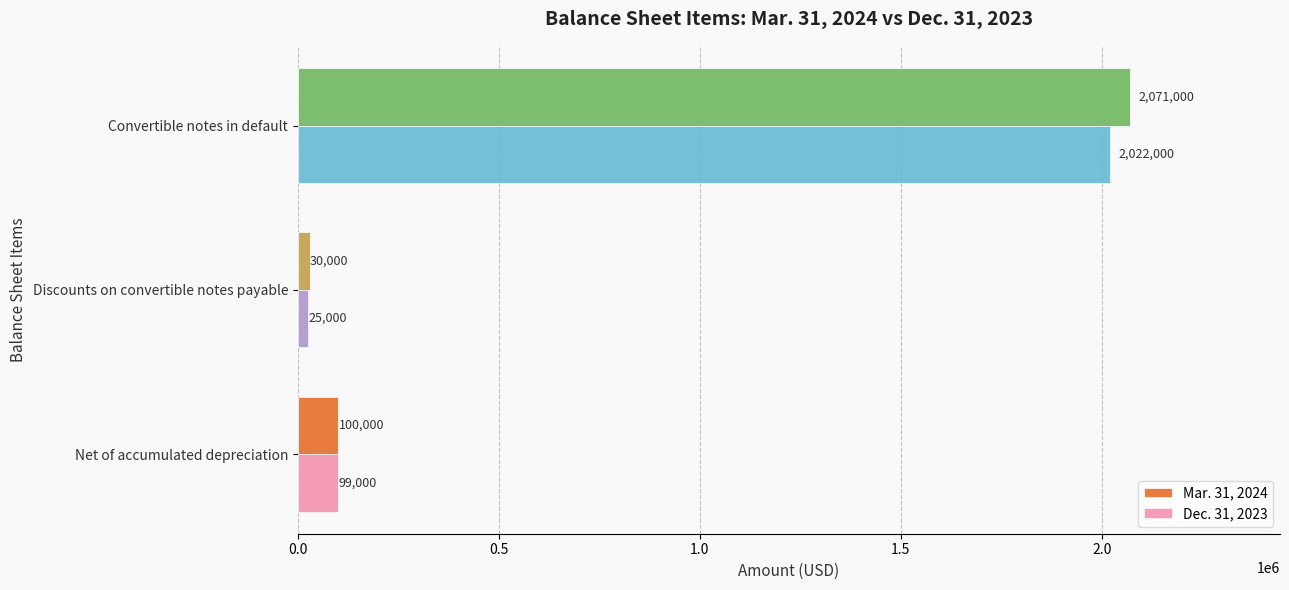

Rank the series by their maximum value, from highest to lowest.

Mar. 31, 2024, Dec. 31, 2023